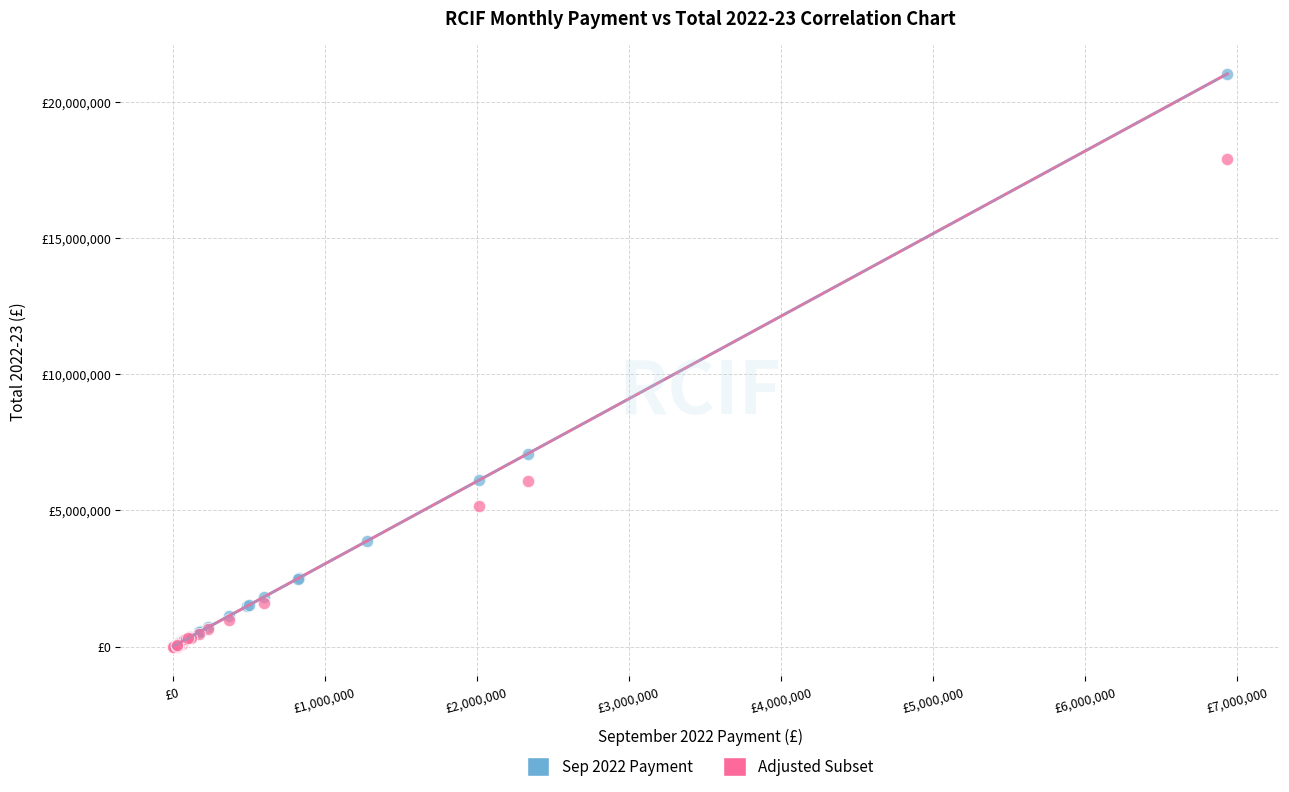

What are all the series names shown in the legend?

Sep 2022 Payment, Adjusted Subset